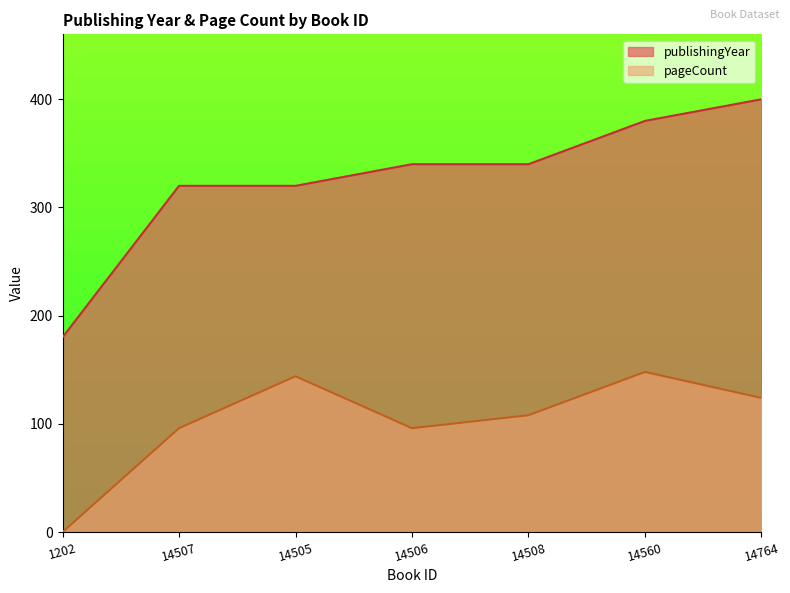

At which label does publishingYear reach its minimum?

1202